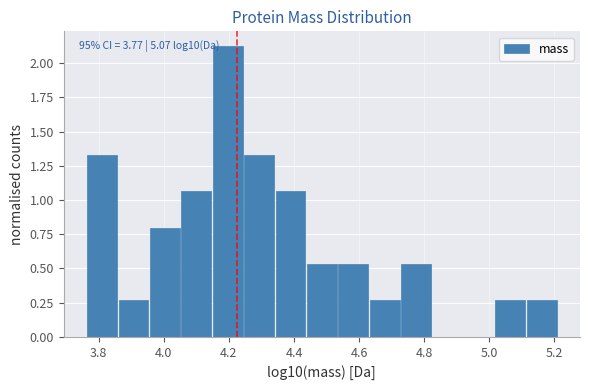

Over which range of the x-axis is the bar tallest?

4.16 to 4.24